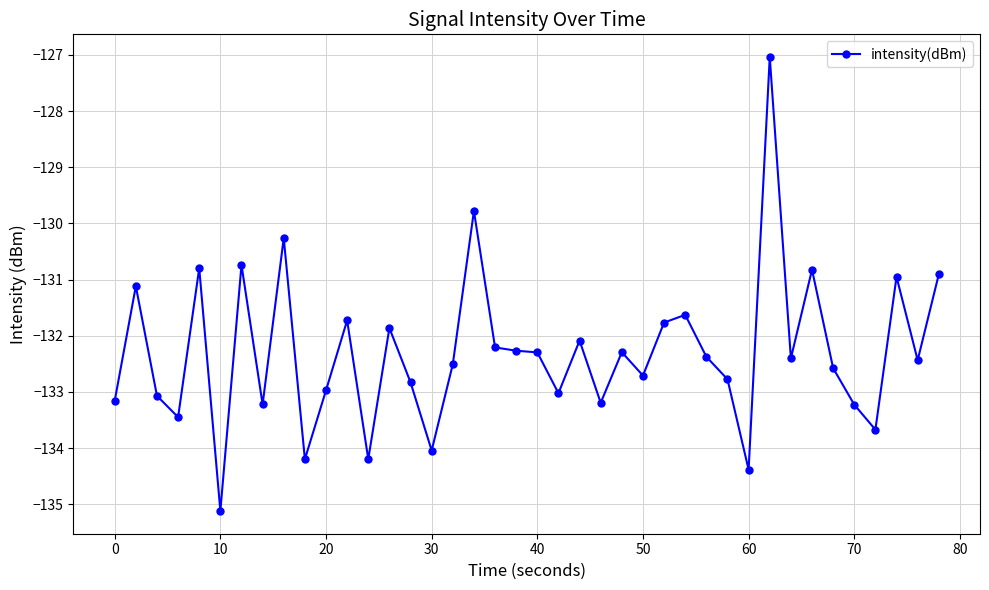

What is the difference between the maximum and minimum values?

8.1